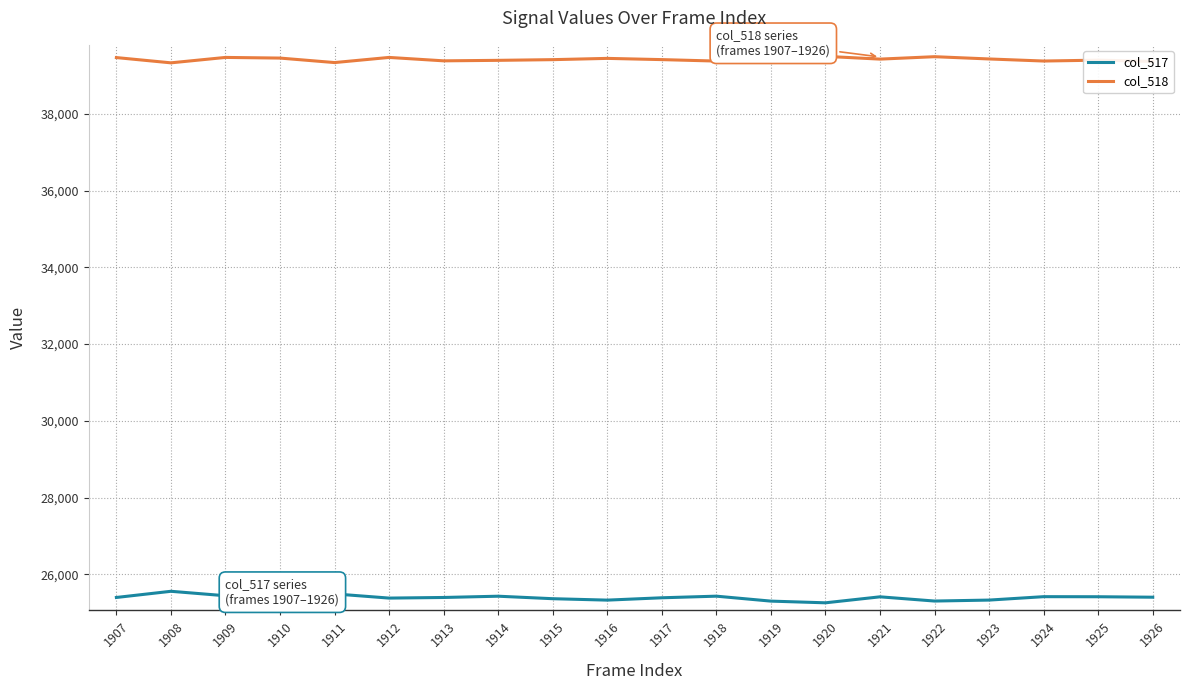

The col_517 series shows 33348 at 1908. True or false?

False